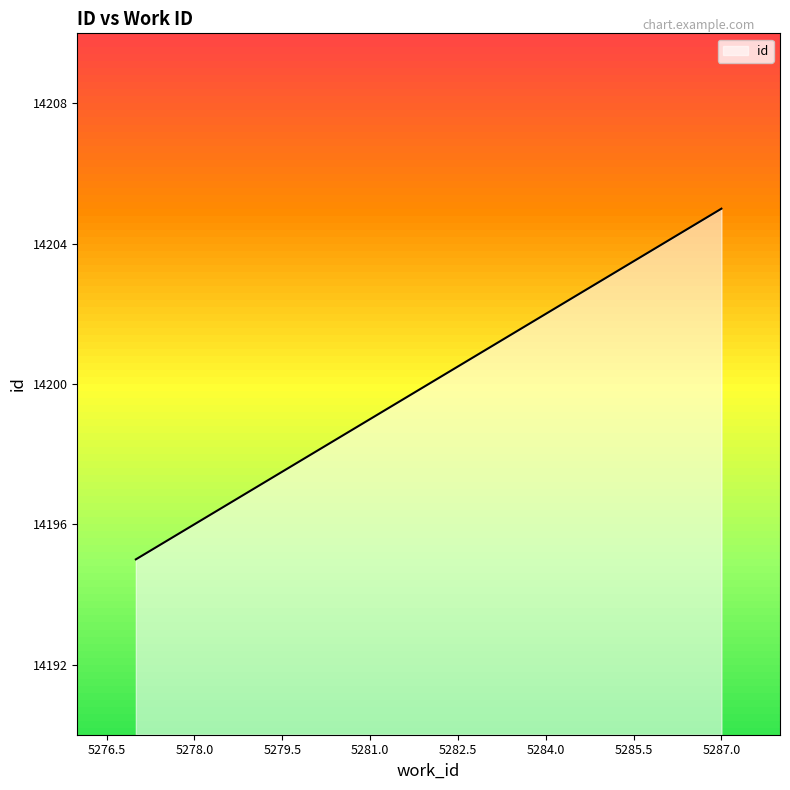

Which label corresponds to the smallest value in the chart?

5277